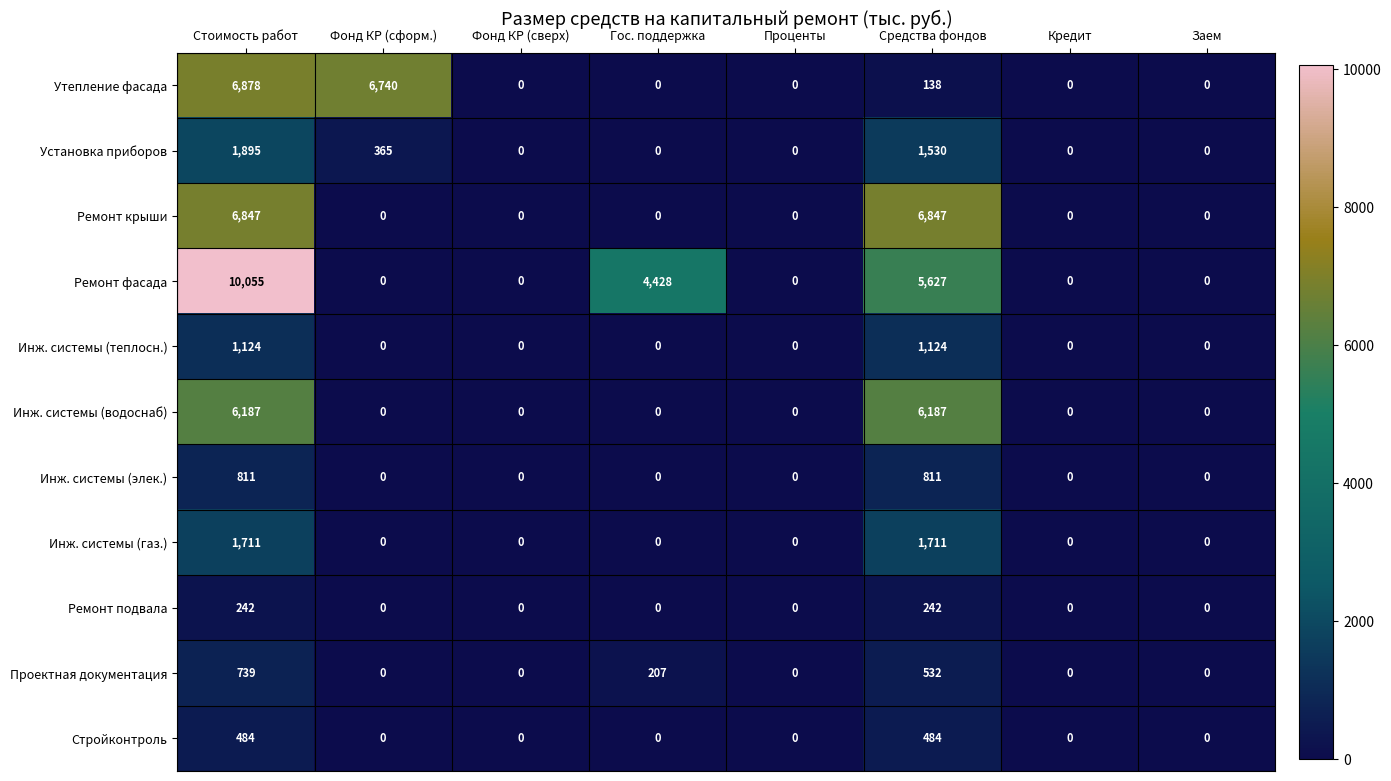

List the series in order of their peak value, highest first.

Ремонт фасада, Утепление фасада, Ремонт крыши, Инж. системы (водоснаб), Установка приборов, Инж. системы (газ.), Инж. системы (теплосн.), Инж. системы (элек.), Проектная документация, Стройконтроль, Ремонт подвала